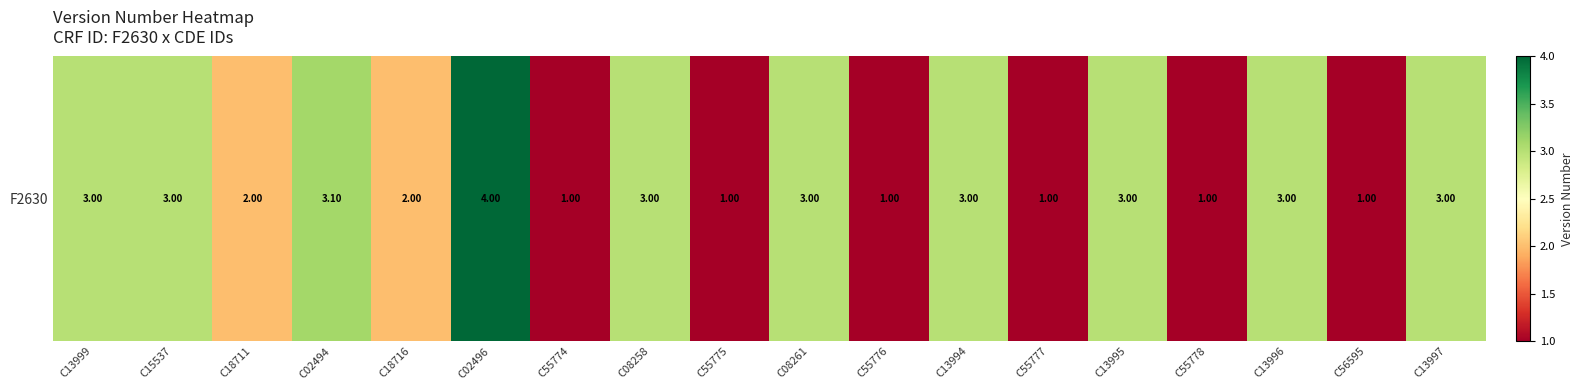

True or false: the data shows 0.7 at C13994.

False